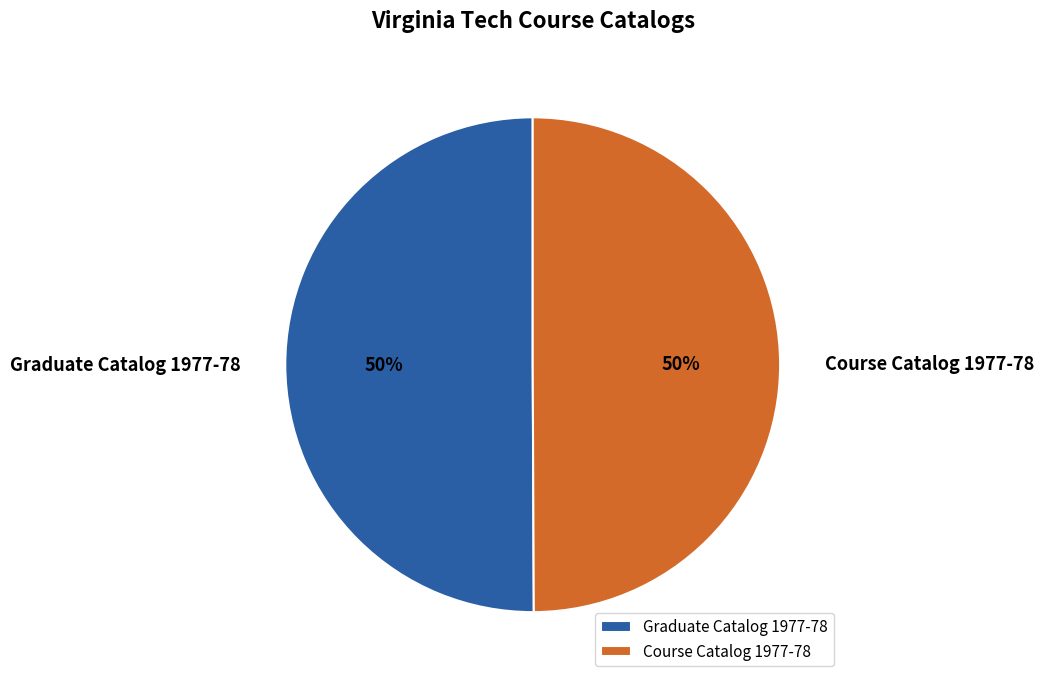

To the nearest percent, what percentage of the pie is Graduate Catalog 1977-78?

50%